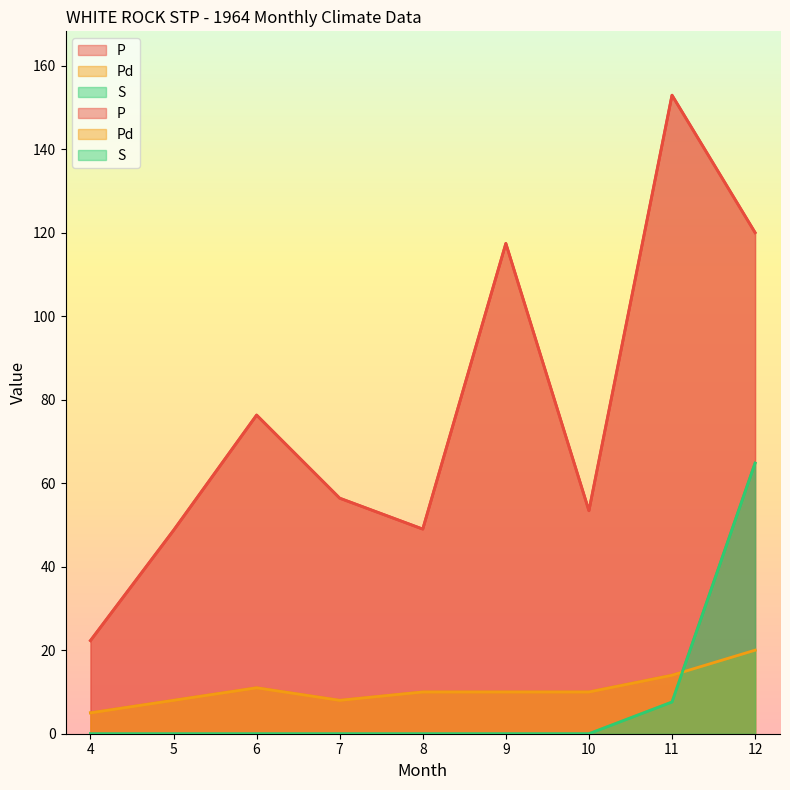

Rank the series at 12 from lowest to highest value.

Pd, S, P